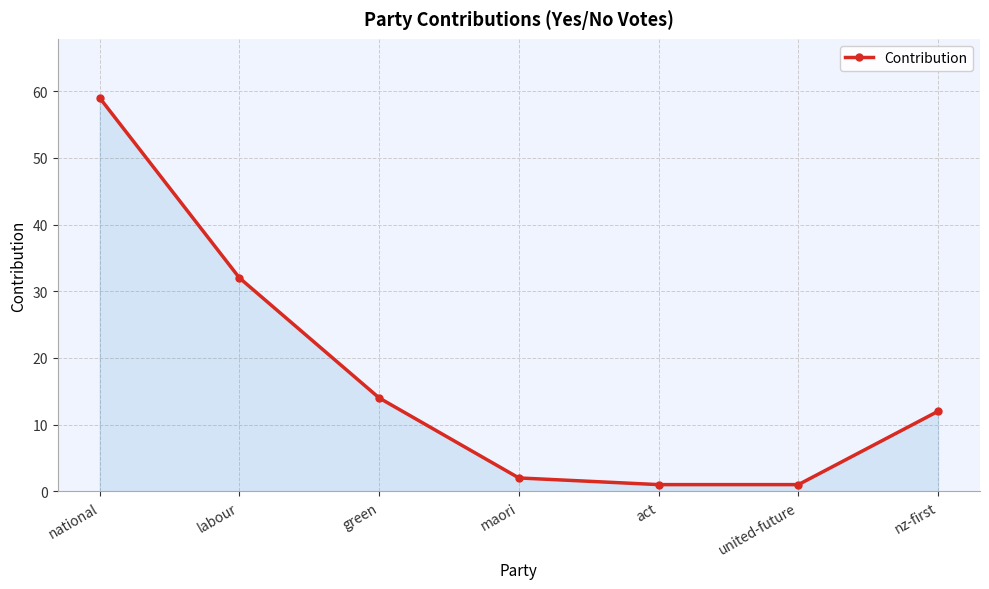

What is the change in value from labour to united-future?

-31